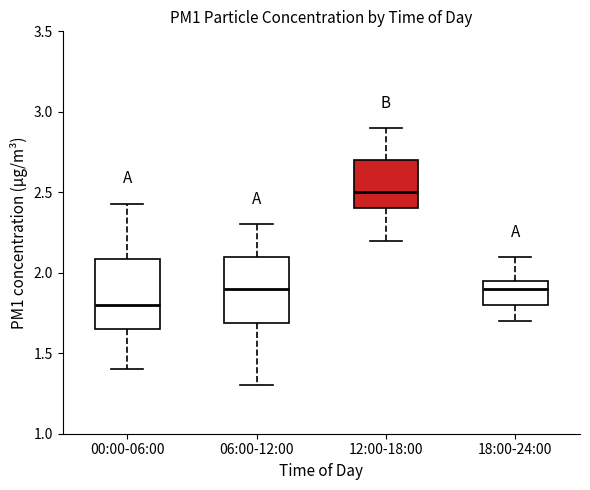

Where does the lower whisker of the box for 00:00-06:00 end on the y-axis? The values are not printed on the chart, so give them approximately, as read against the axis.

1.40